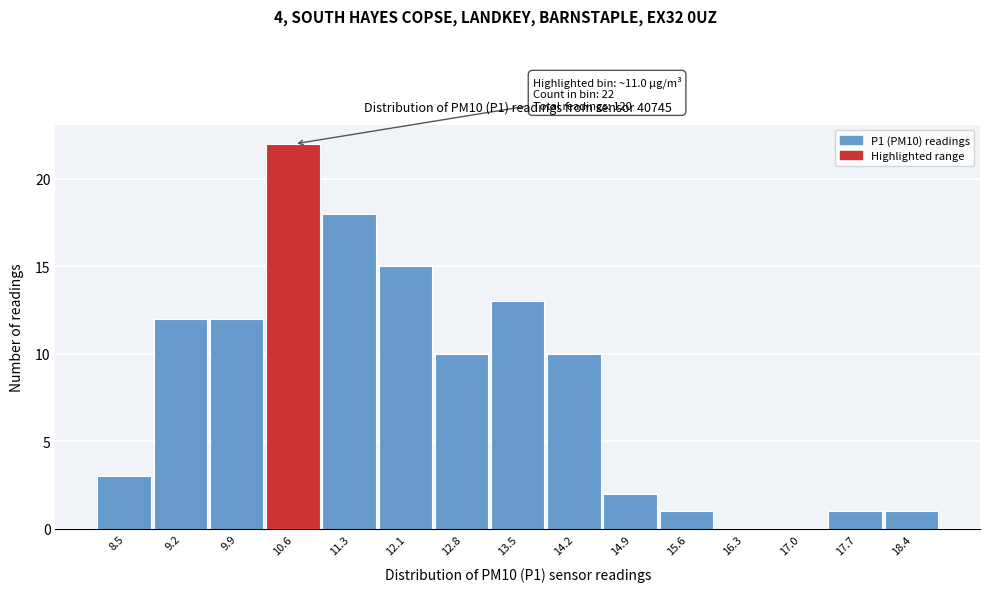

Reading left to right, transcribe all the data shown in this chart.

8.5=3	9.2=12	9.9=12	10.6=22	11.3=18	12.1=15	12.8=10	13.5=13	14.2=10	14.9=2	15.6=1	16.3=0	17.0=0	17.7=1	18.4=1